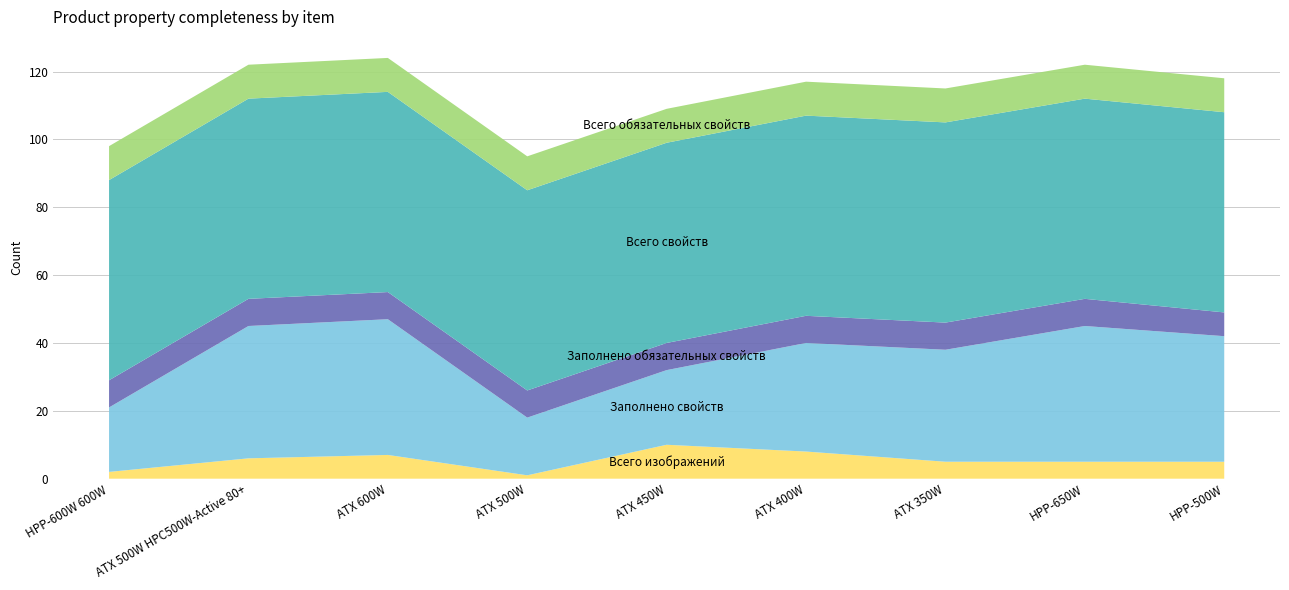

Reading left to right, what are all the values shown in this chart?

Всего изображений: 2	6	7	1	10	8	5	5	5
Заполнено свойств: 19	39	40	17	22	32	33	40	37
Заполнено обязательных свойств: 8	8	8	8	8	8	8	8	7
Всего свойств: 59	59	59	59	59	59	59	59	59
Всего обязательных свойств: 10	10	10	10	10	10	10	10	10